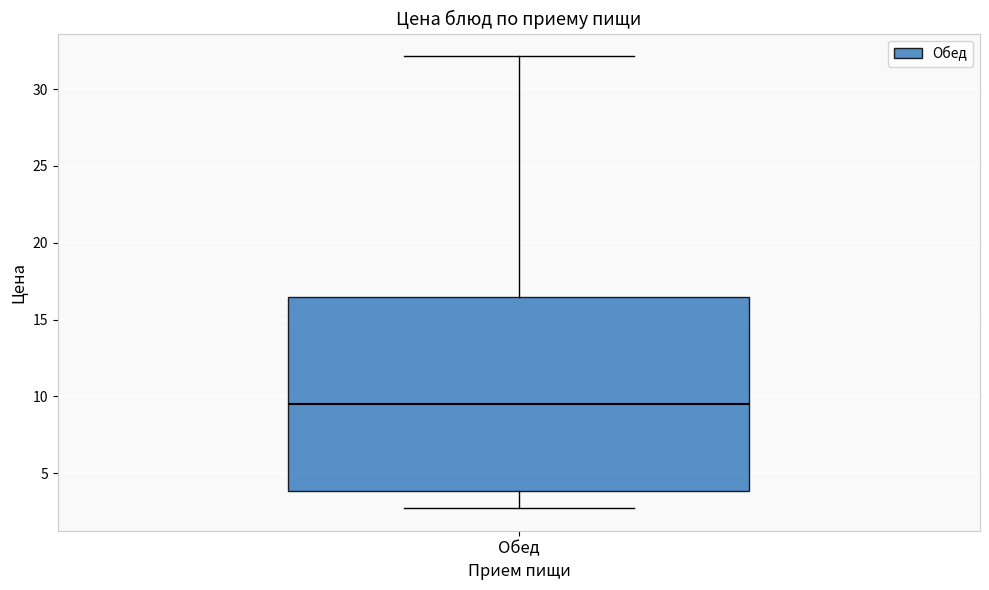

Transcribe this box plot: give where the median line is, the range the box spans, and where the two whiskers end, as read against the y-axis. The values are not printed on the chart, so give them approximately, as read against the axis.

median 9.5, box 4.0 to 16.5, whiskers 2.5 to 32.0